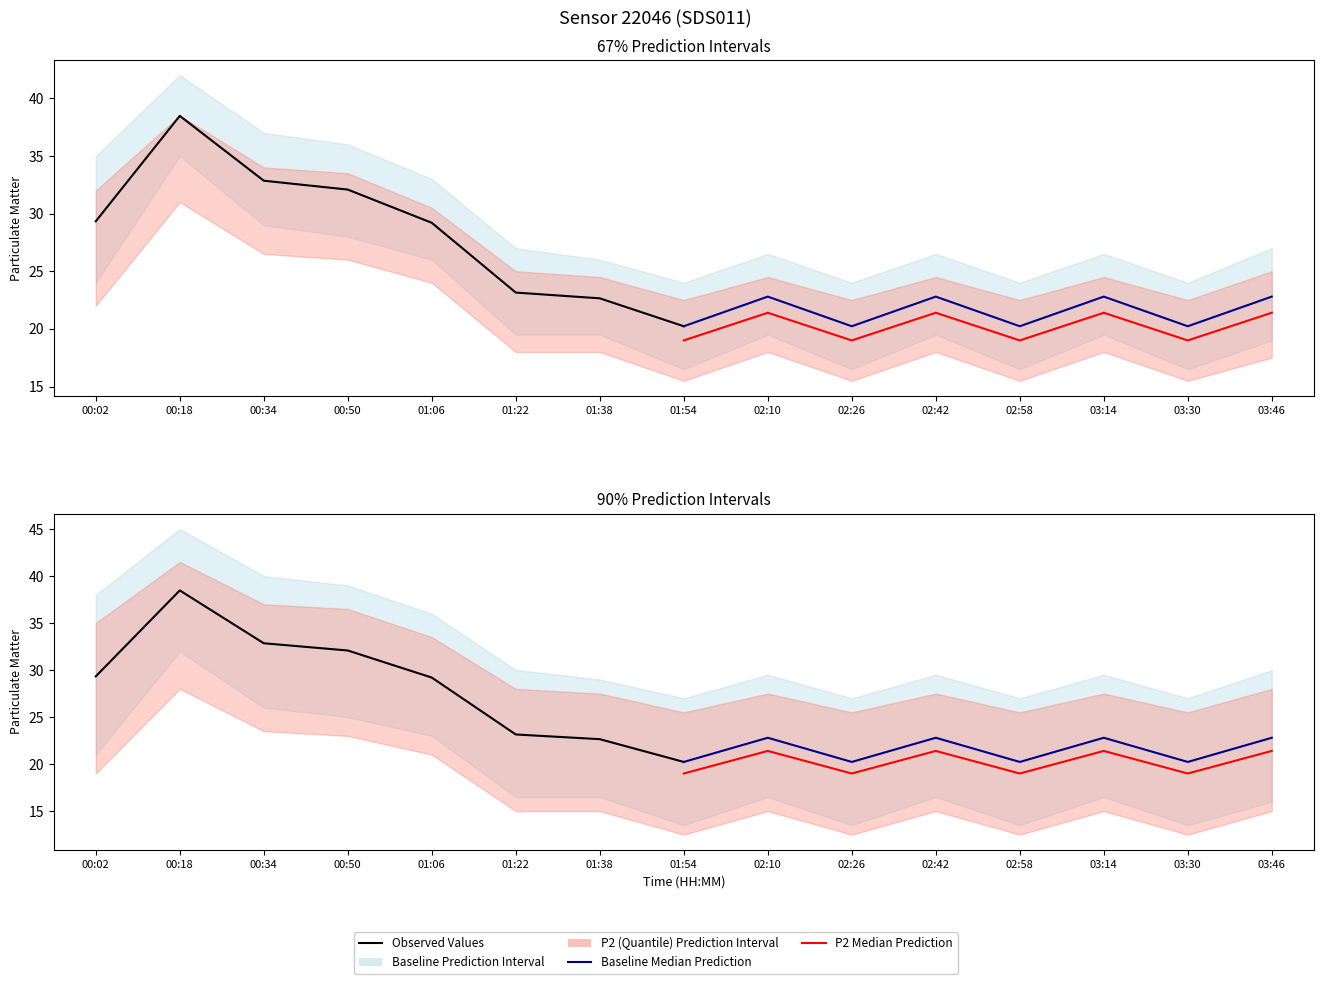

True or false: Observed Values (P1) has more than 0 points higher than both neighbors.

True